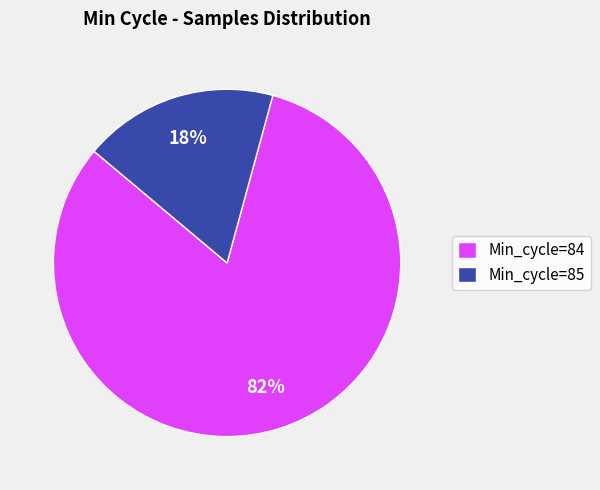

Does any single category account for the majority?

Yes